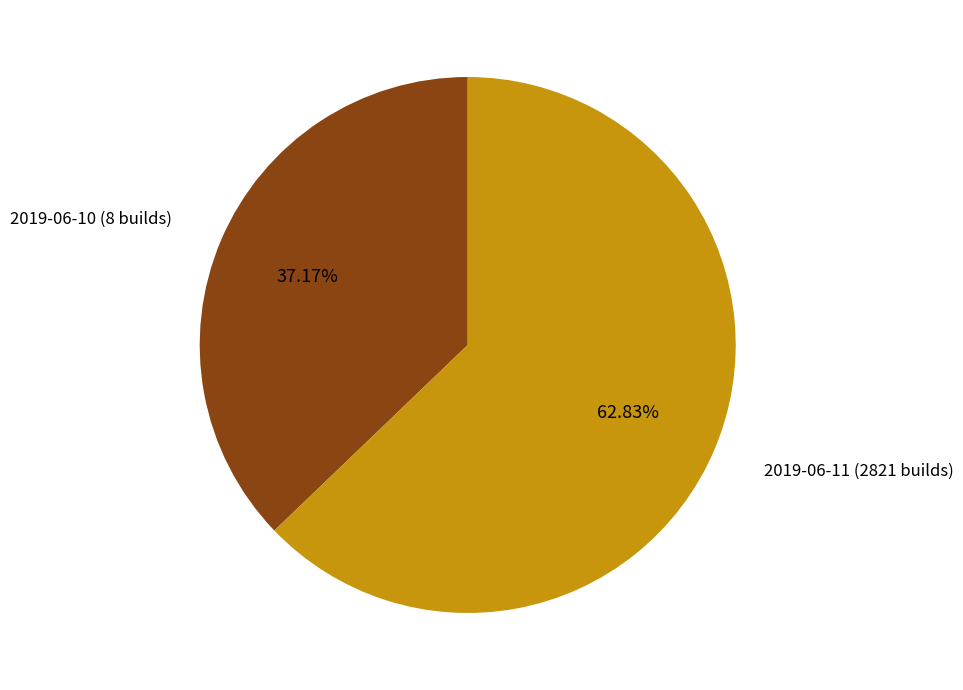

To the nearest percent, what is the average slice percentage?

50%